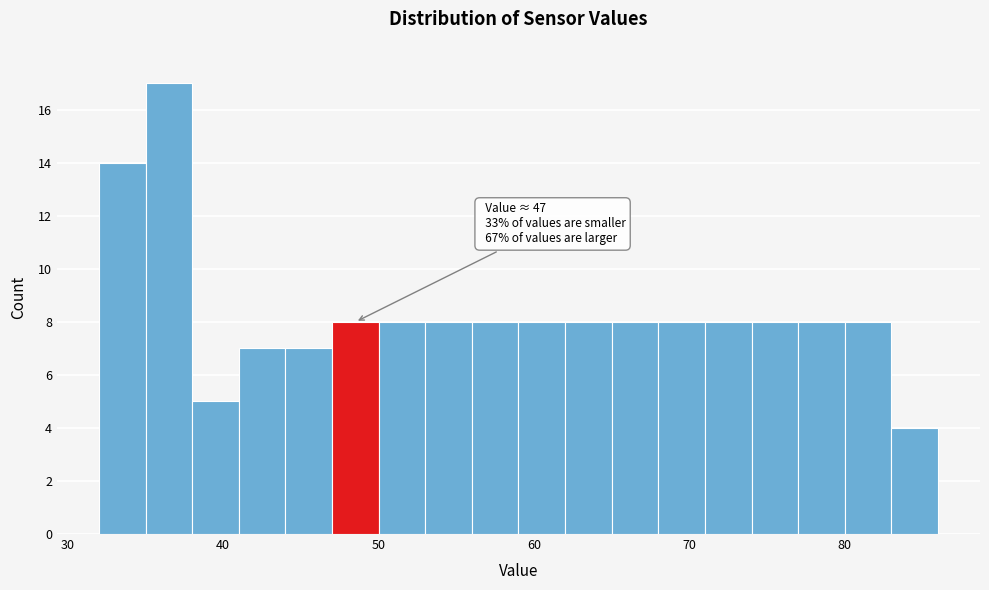

Around what value on the x-axis is the tallest bar? Give the approximate position of its centre, as read against the axis.

37